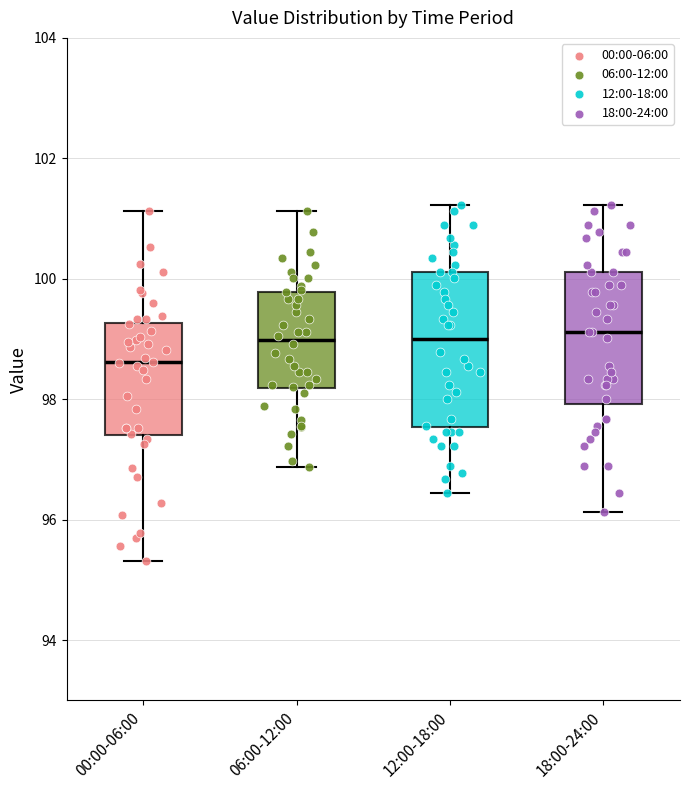

Reading left to right, read every box against the y-axis: the position of its median line, the range the box covers, and the ends of its whiskers. The values are not printed on the chart, so give them approximately, as read against the axis.

00:00-06:00: median 98.6, box 97.4 to 99.2, whiskers 95.4 to 101.2
06:00-12:00: median 99.0, box 98.2 to 99.8, whiskers 96.8 to 101.2
12:00-18:00: median 99.0, box 97.6 to 100.2, whiskers 96.4 to 101.2
18:00-24:00: median 99.2, box 98.0 to 100.2, whiskers 96.2 to 101.2